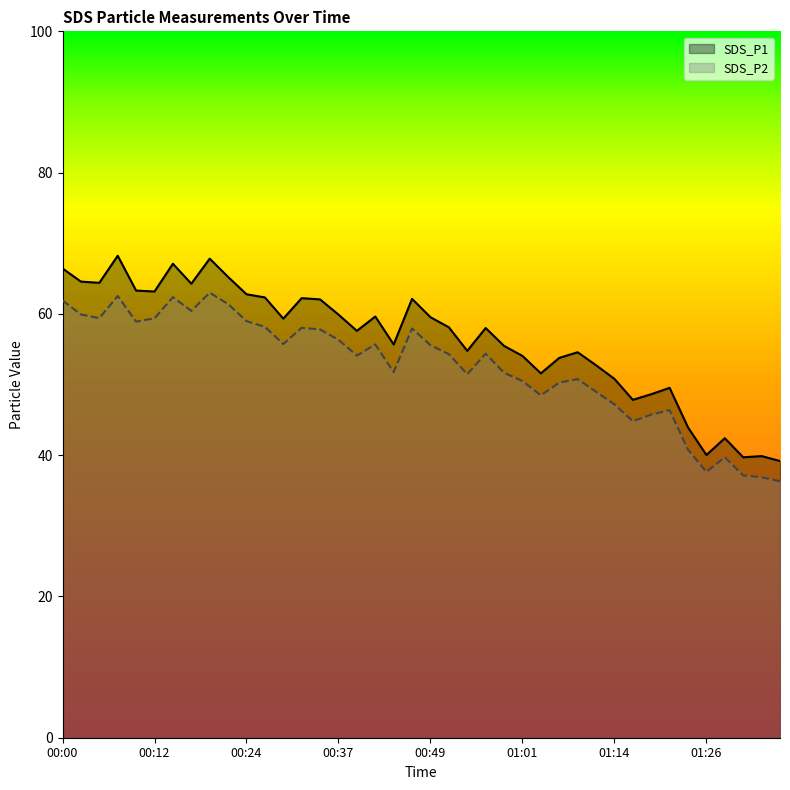

How many lines are shown in the chart?

2